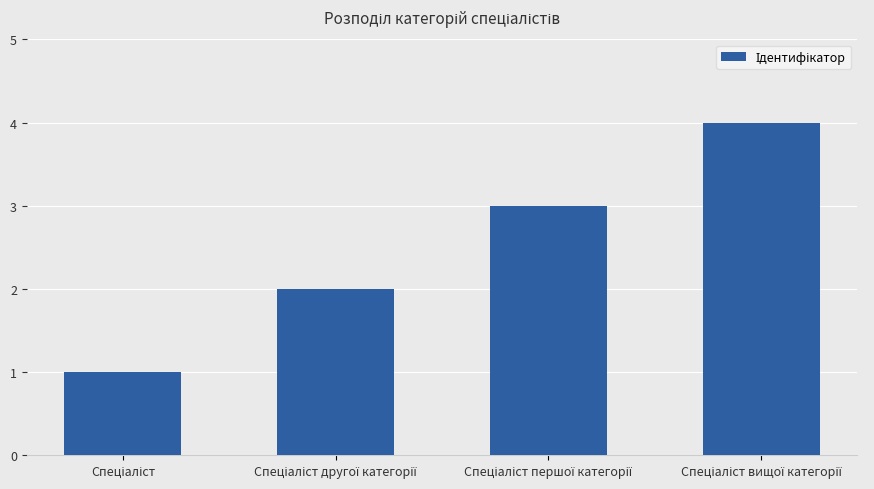

What is the sum of all values?

10